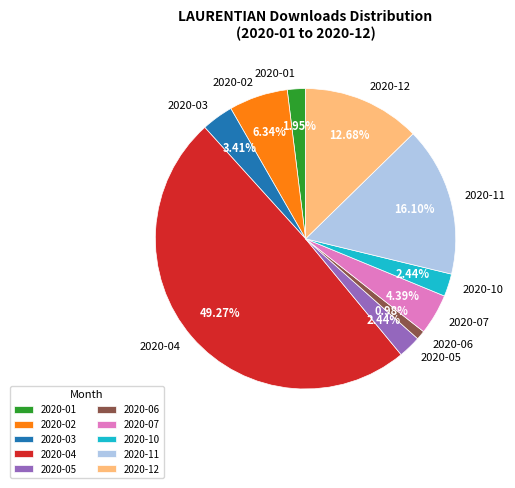

Does 2020-07 account for over 50% of the chart?

No